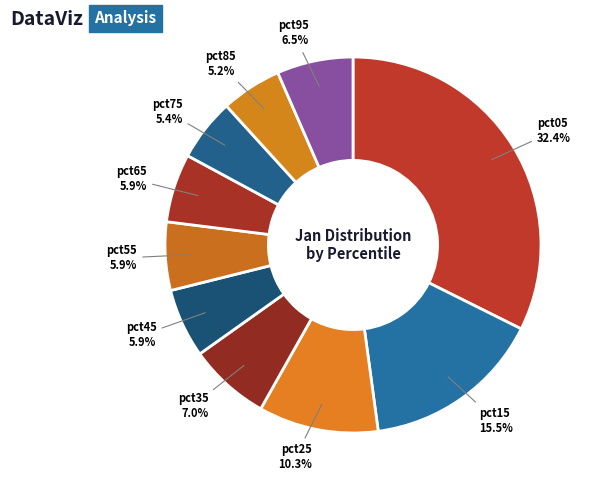

Which has a higher value, pct05 or pct25?

pct05